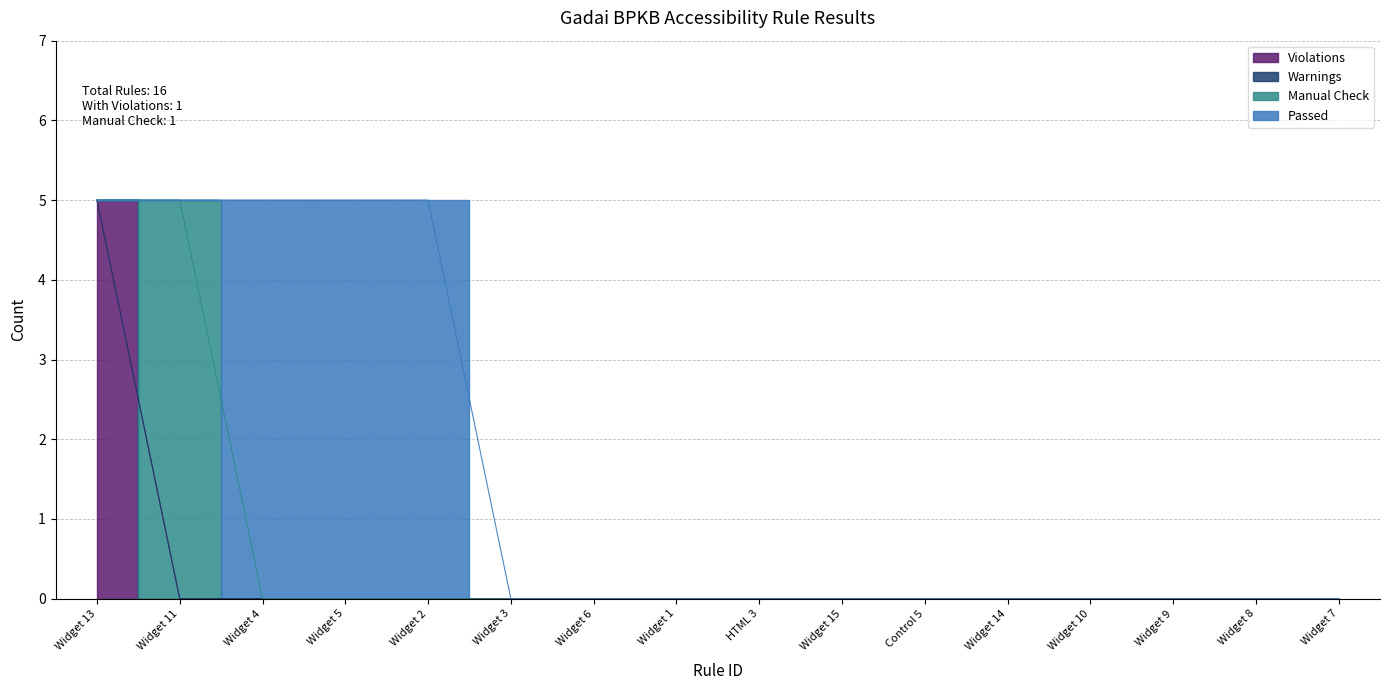

True or false: Passed has more than 0 interior local peaks.

False